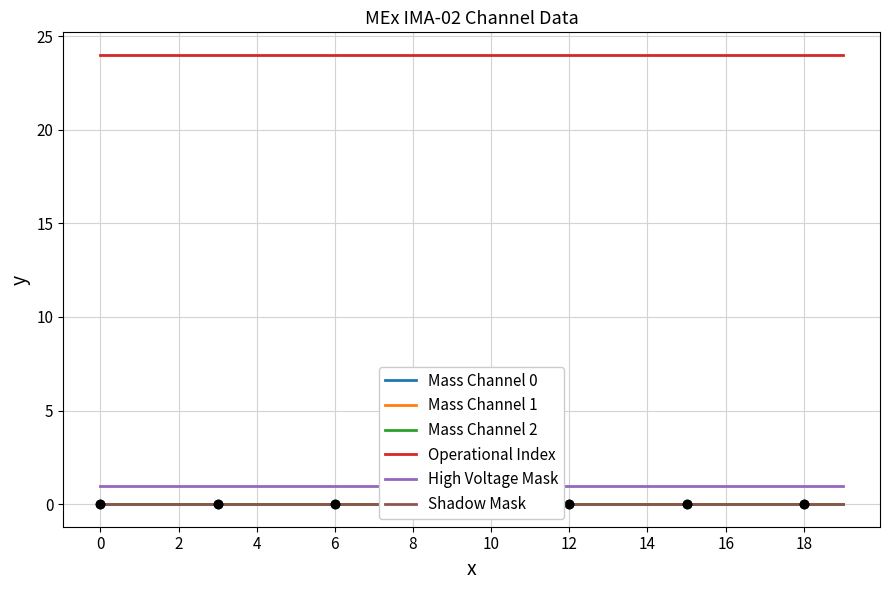

Which series has the widest spread of values?

Mass Channel 0